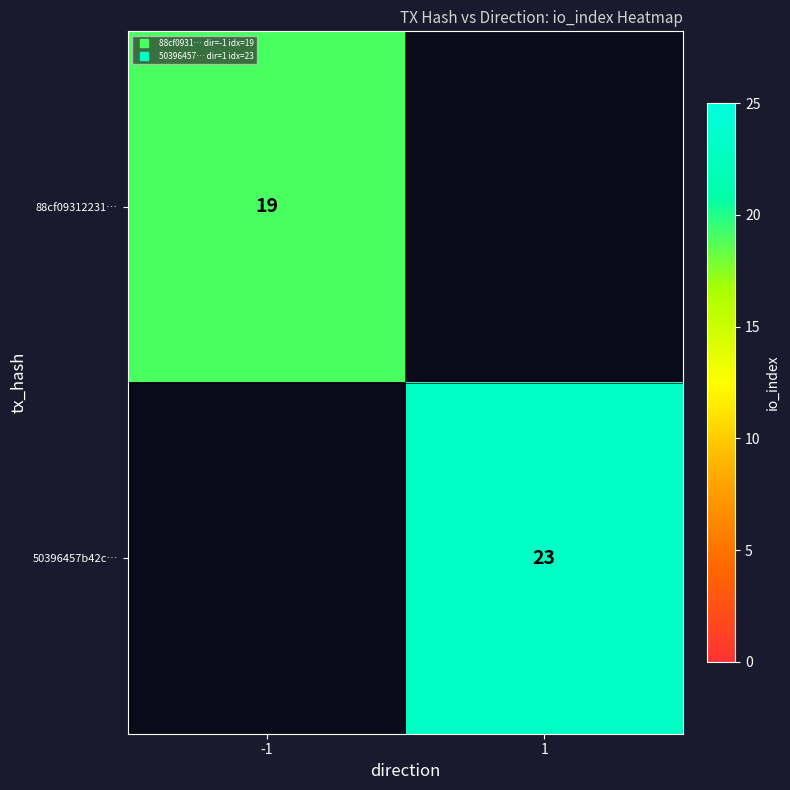

Is it true that 50396457b42c… equals 23.0 at 1?

True